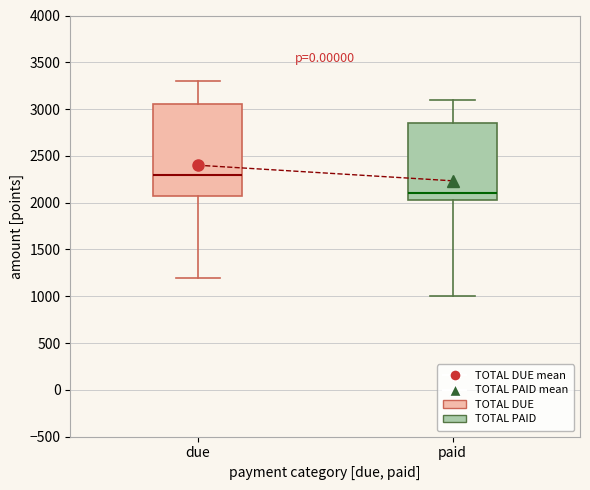

Which box has the highest median line?

due